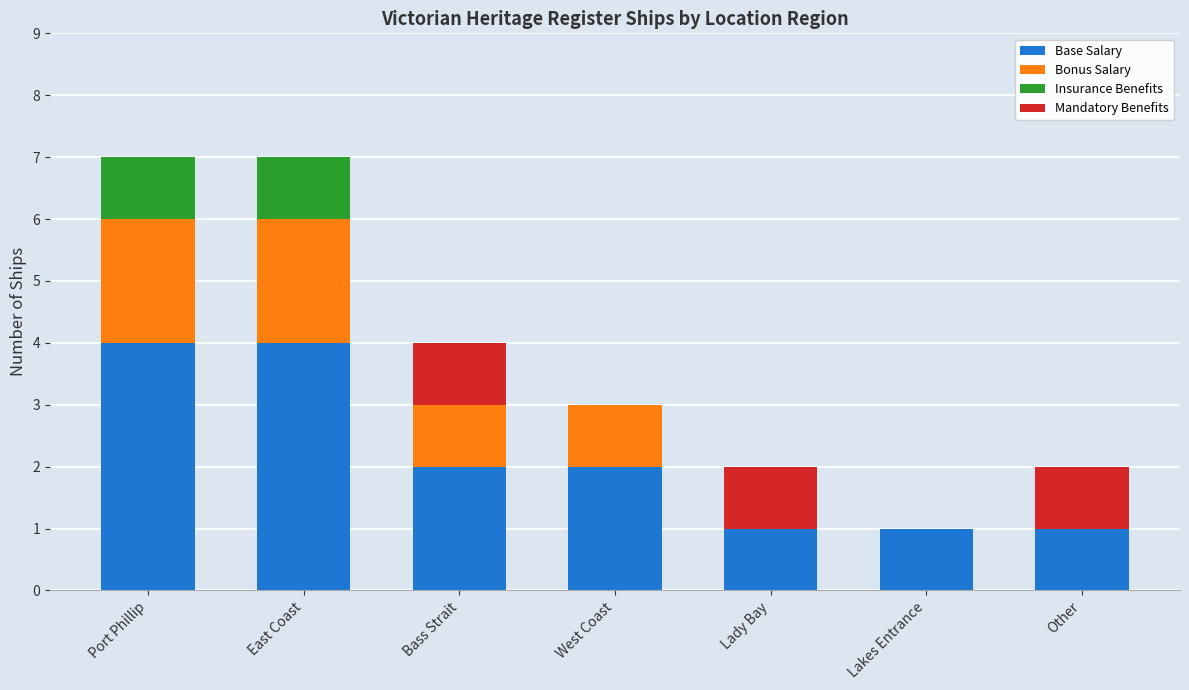

Reading left to right, what are the values for Base Salary?

Port Phillip=4	East Coast=4	Bass Strait=2	West Coast=2	Lady Bay=1	Lakes Entrance=1	Other=1